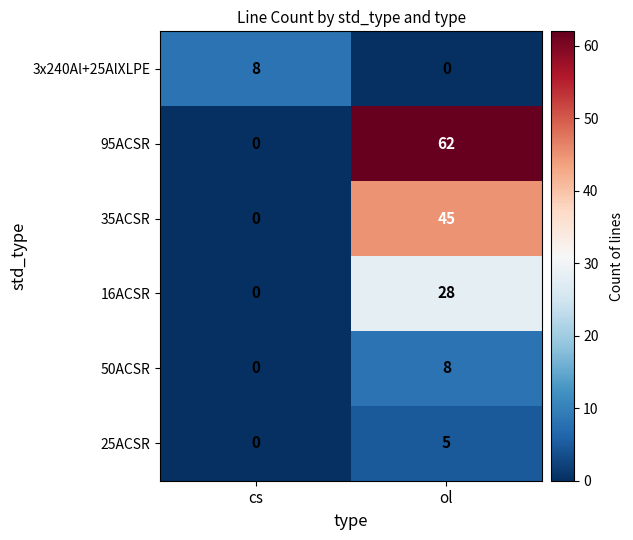

Rank the categories by 35ACSR value from lowest to highest.

cs, ol